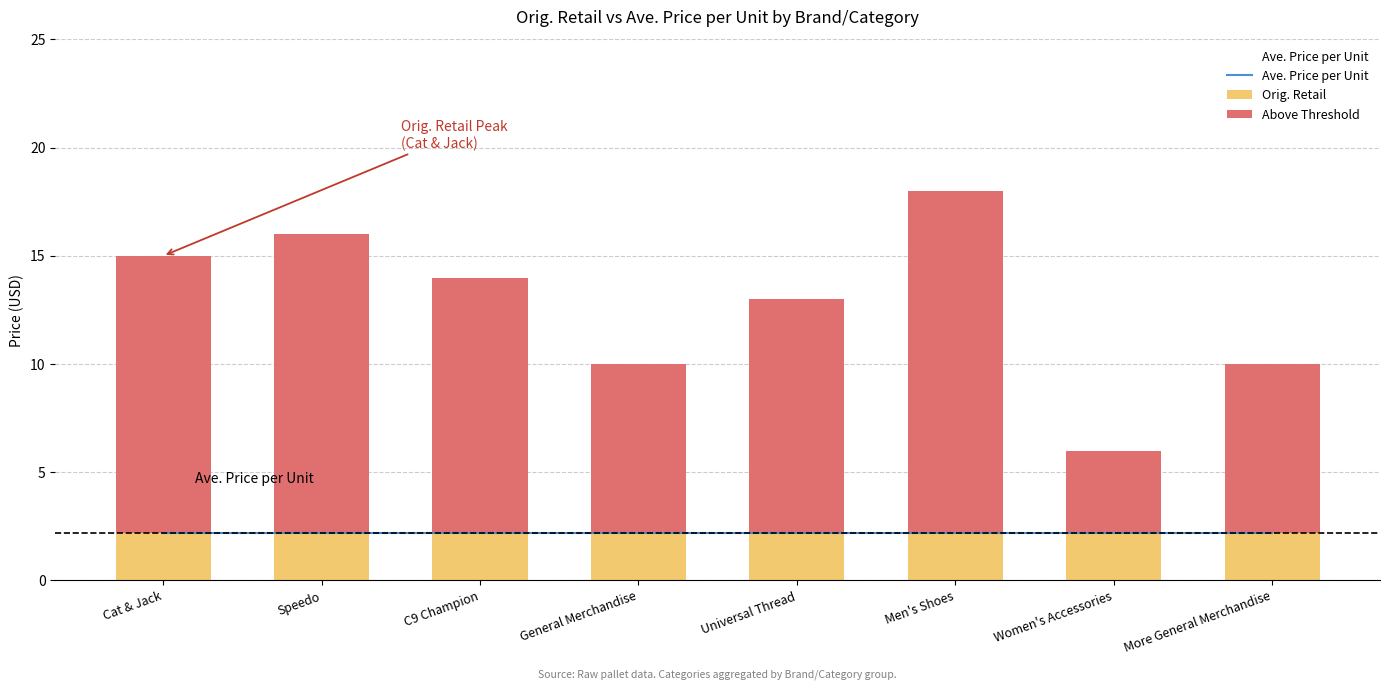

At which category is the sum across all series the highest?

Men's Shoes